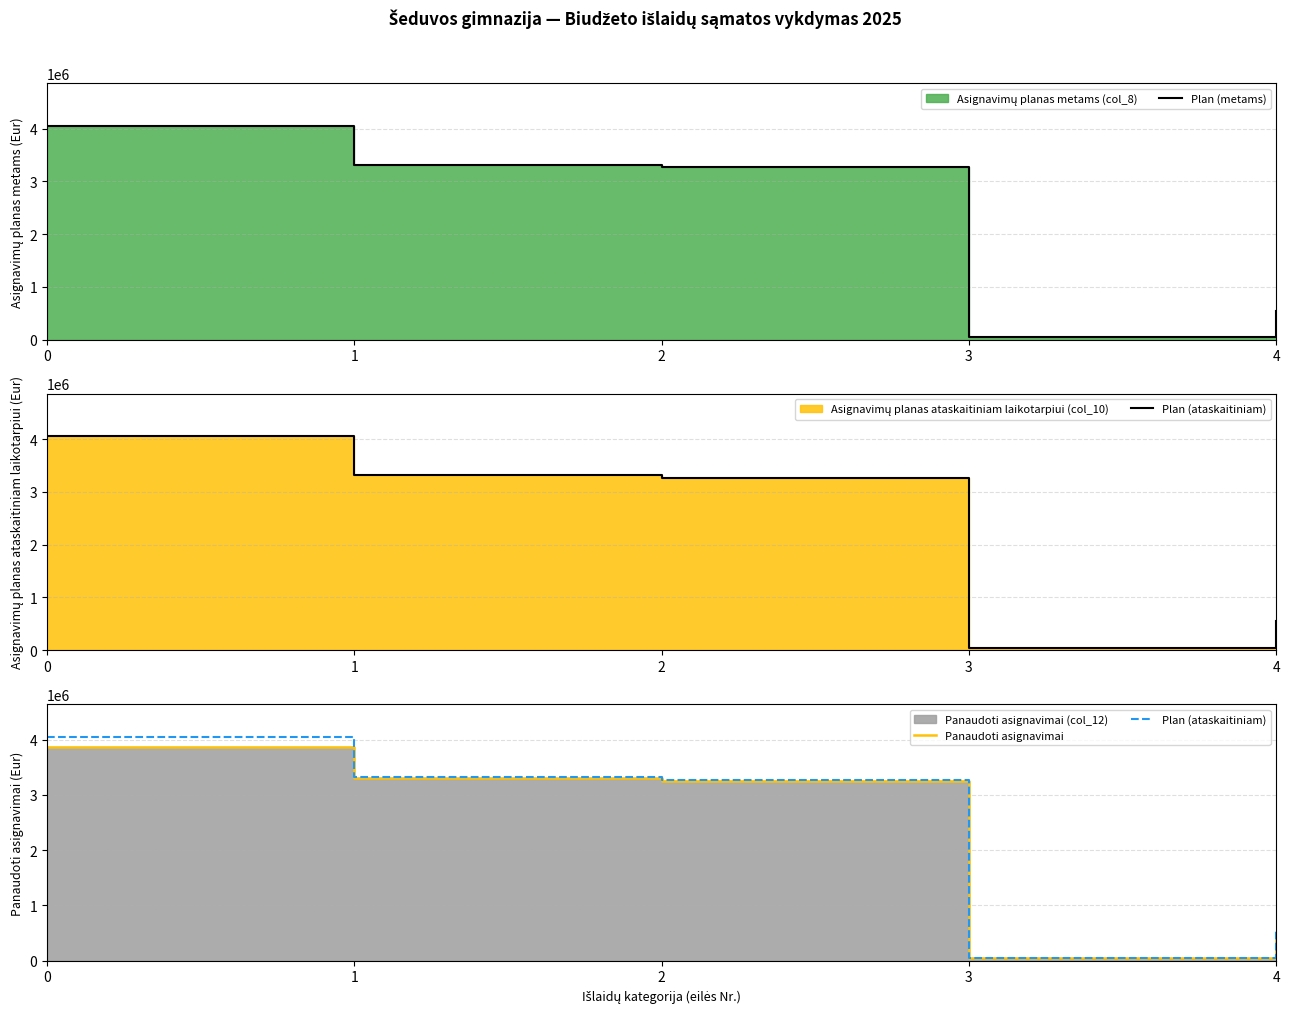

List the labels in order of Plan (ataskaitiniam) value, largest first.

0, 1, 2, 4, 3